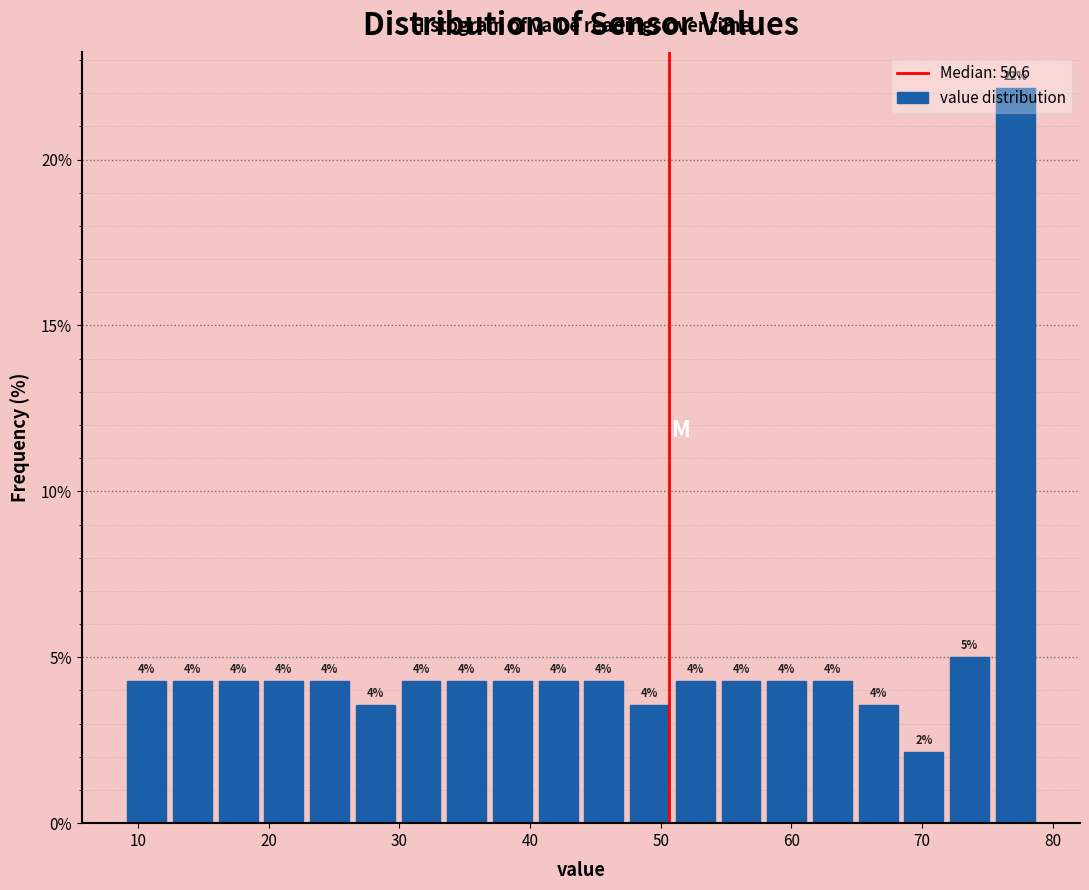

Read against the x-axis, roughly where is the centre of the tallest bar?

77